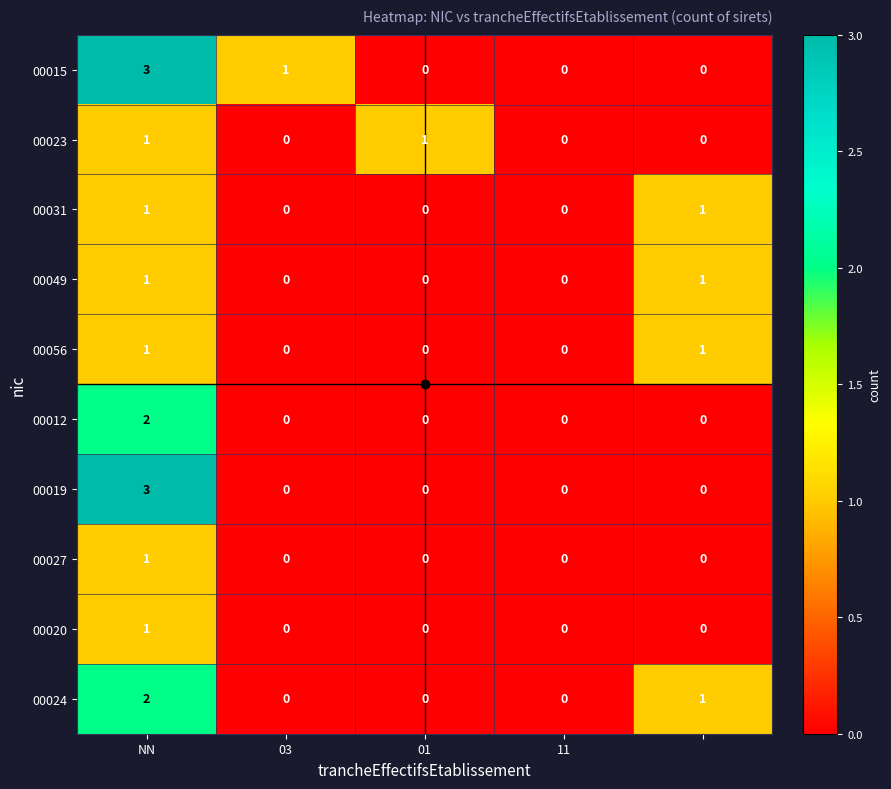

What is the greatest value displayed?

3